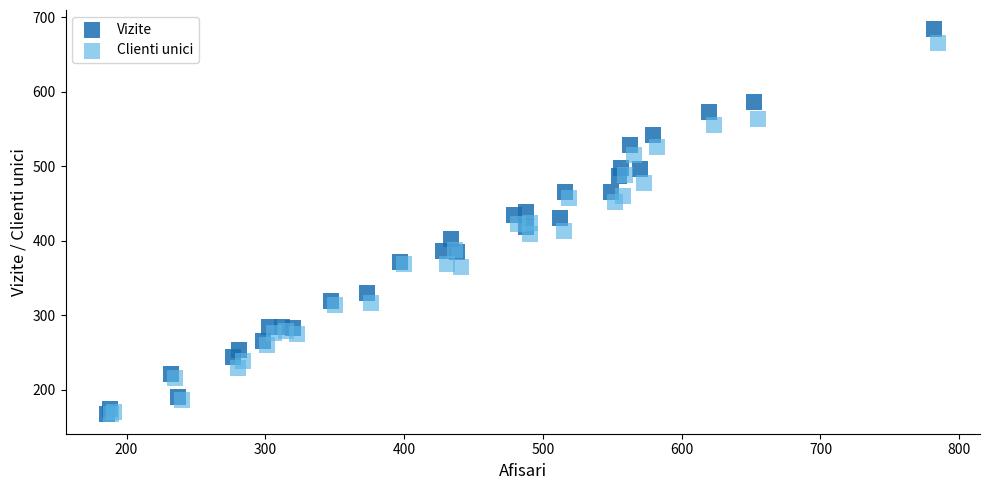

Which series contains the highest Y value?

Vizite